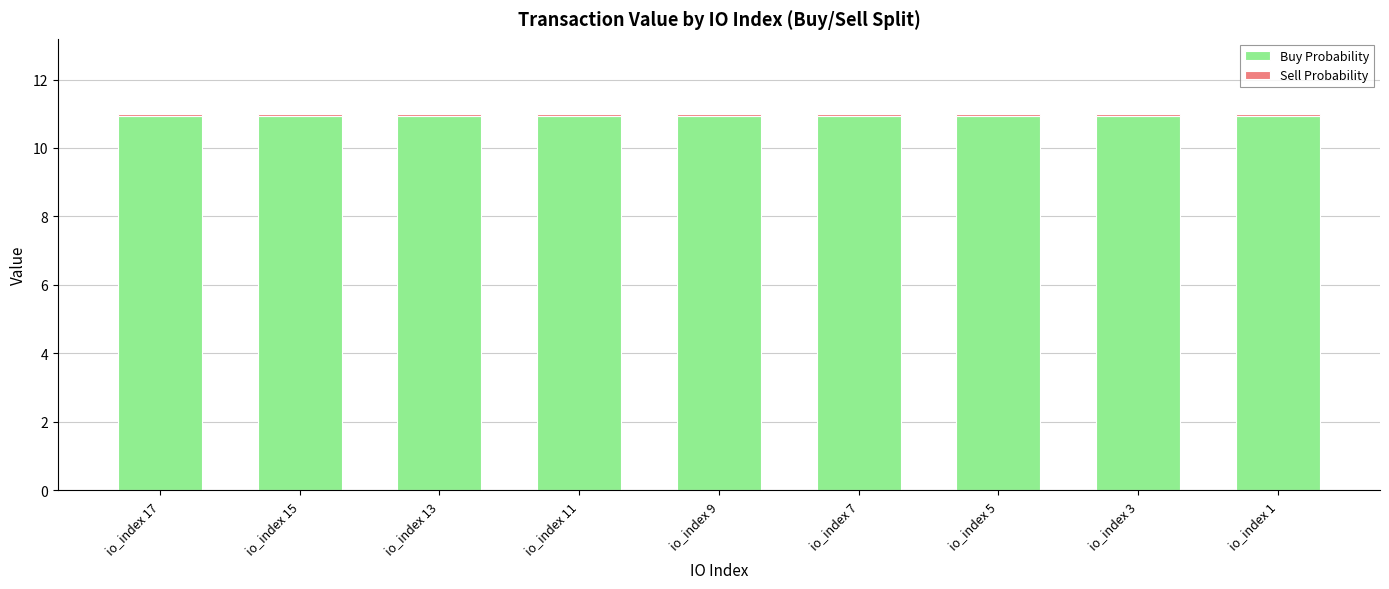

What is the sum of all Buy Probability values?

98.5